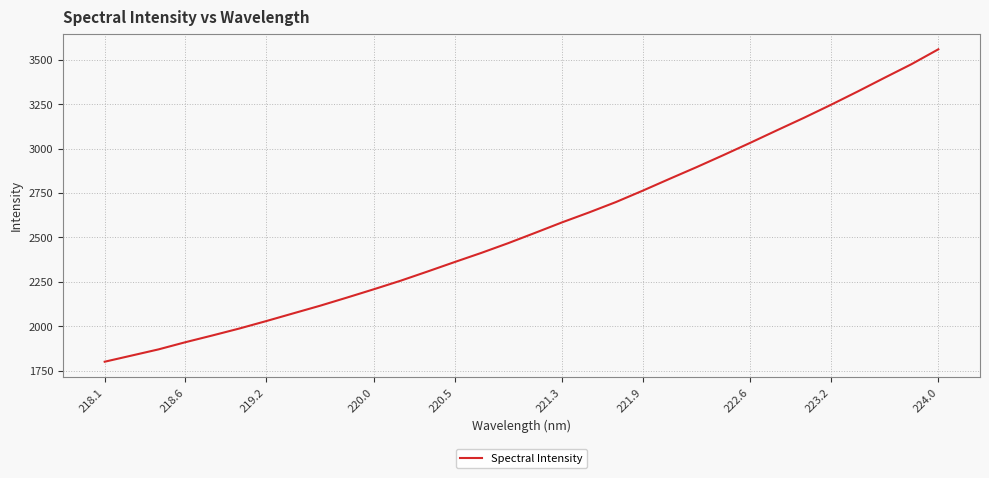

What is the minimum value shown in the chart?

1800.0